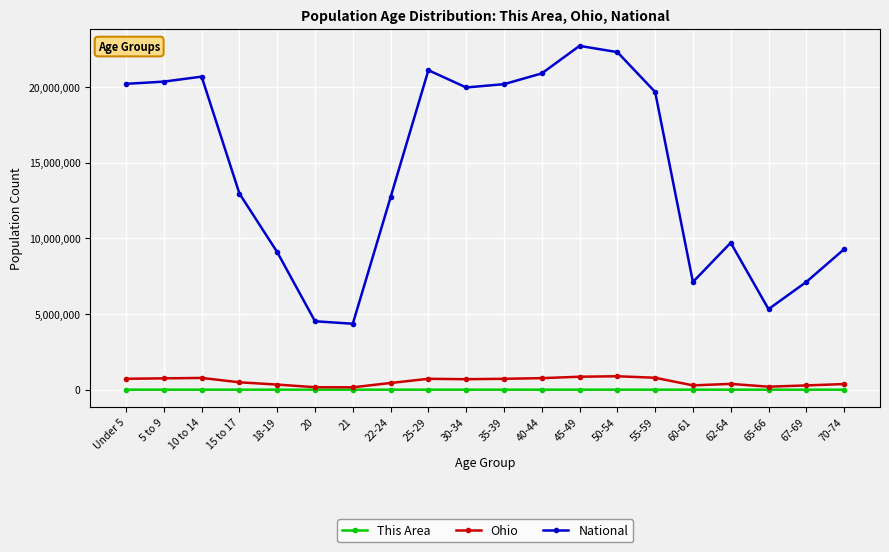

How many values in the This Area series are below 215?

10